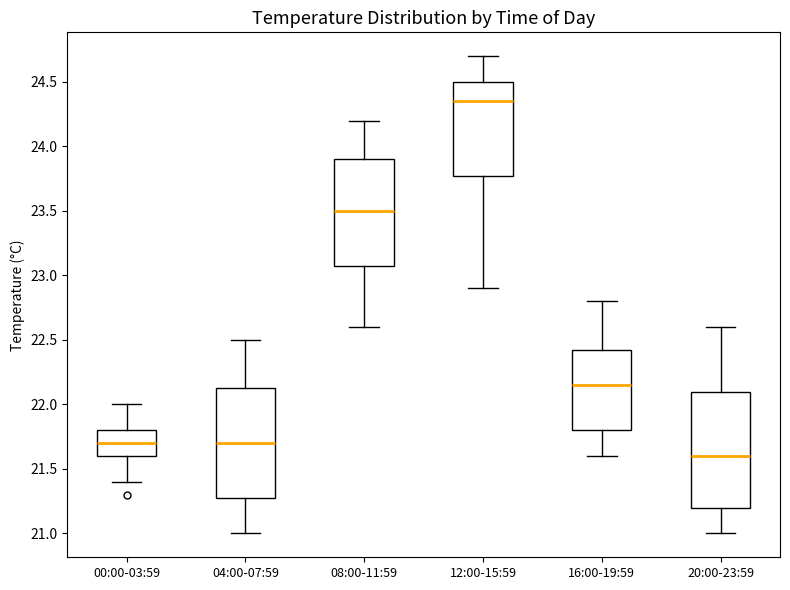

Where does the upper whisker of the box for 20:00-23:59 end on the y-axis? The values are not printed on the chart, so give them approximately, as read against the axis.

22.60